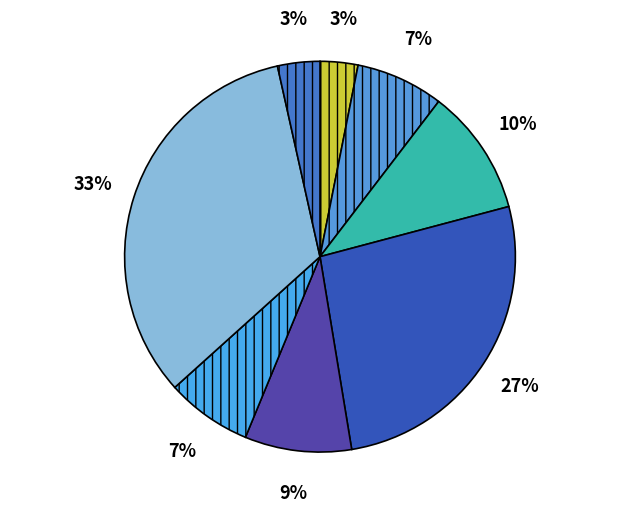

To the nearest percent, what is the difference between the largest and smallest slice percentages?

30%